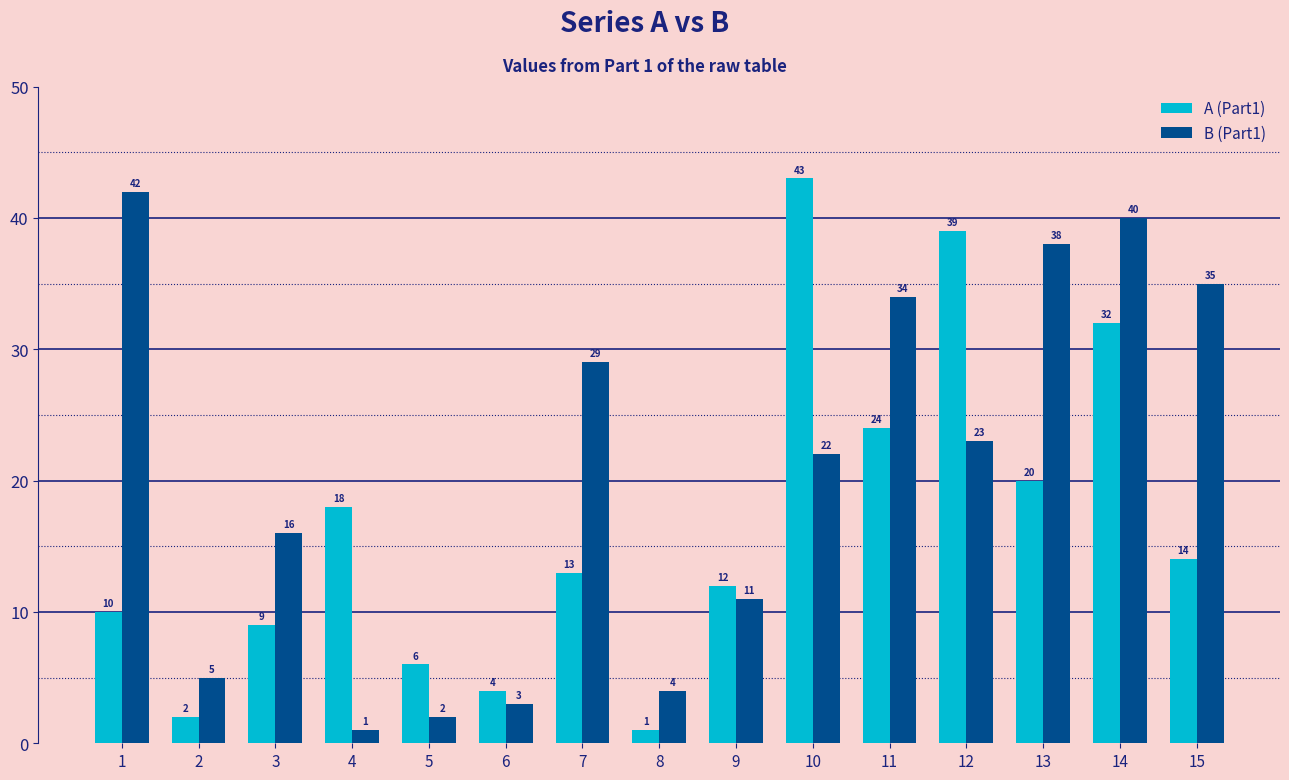

What is the difference between the maximum and minimum values in the A (Part1) series?

42